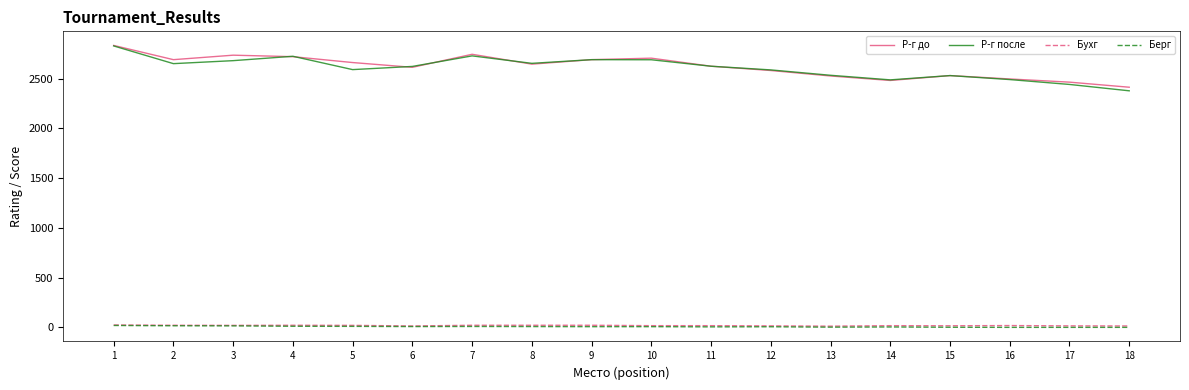

The value of Р-г до at 13 is 2526. True or false?

True